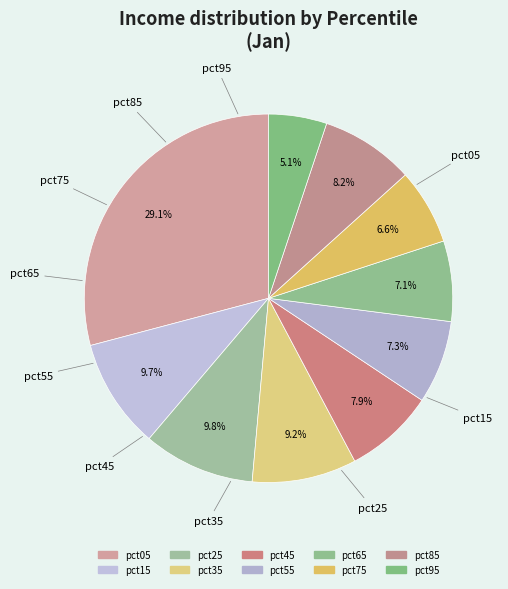

Which slice is the smallest?

pct95